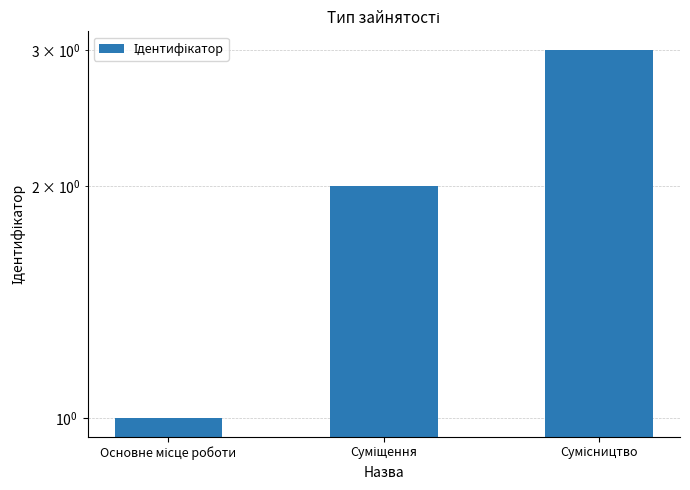

Reading left to right, transcribe all the data shown in this chart.

Основне місце роботи=1	Суміщення=2	Сумісництво=3